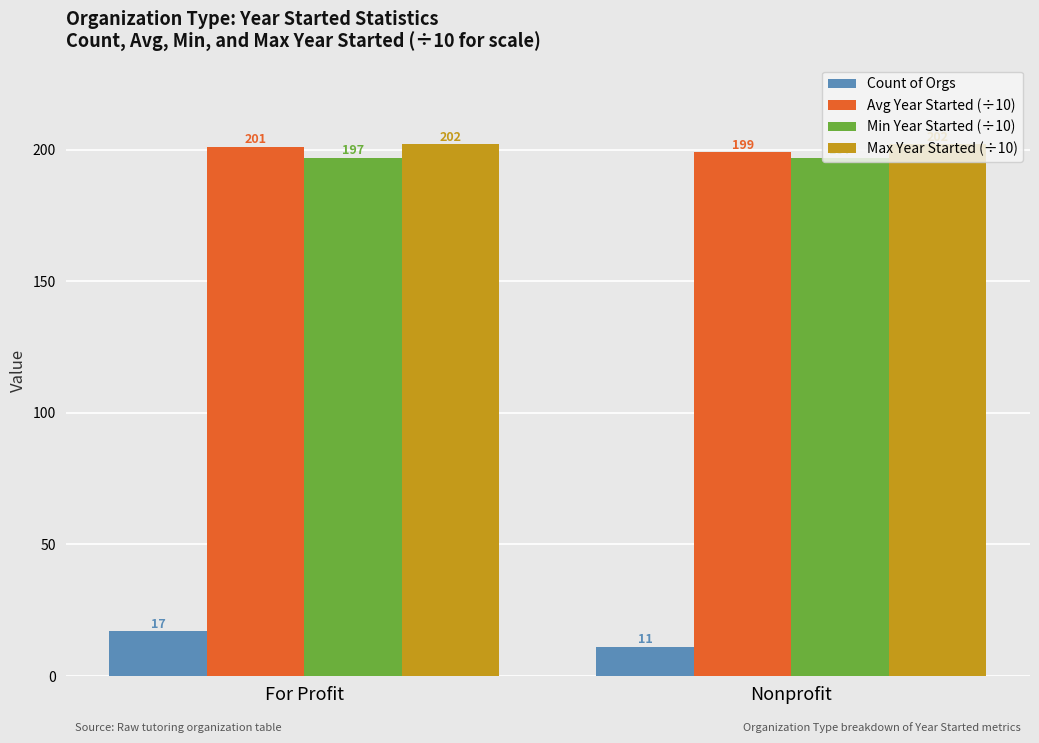

Are the bars horizontal?

No